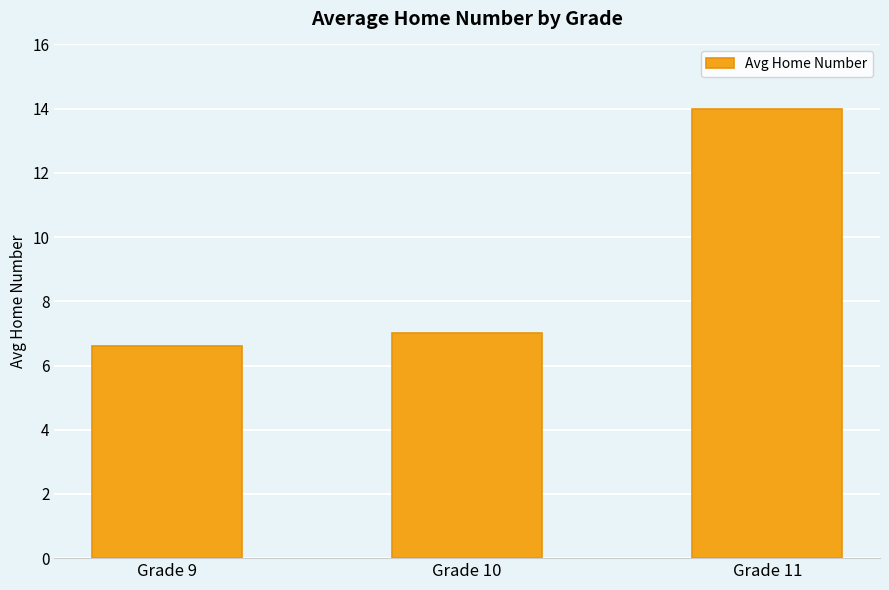

Reading right to left, what are all the values shown in this chart?

14.0	7.0	6.6